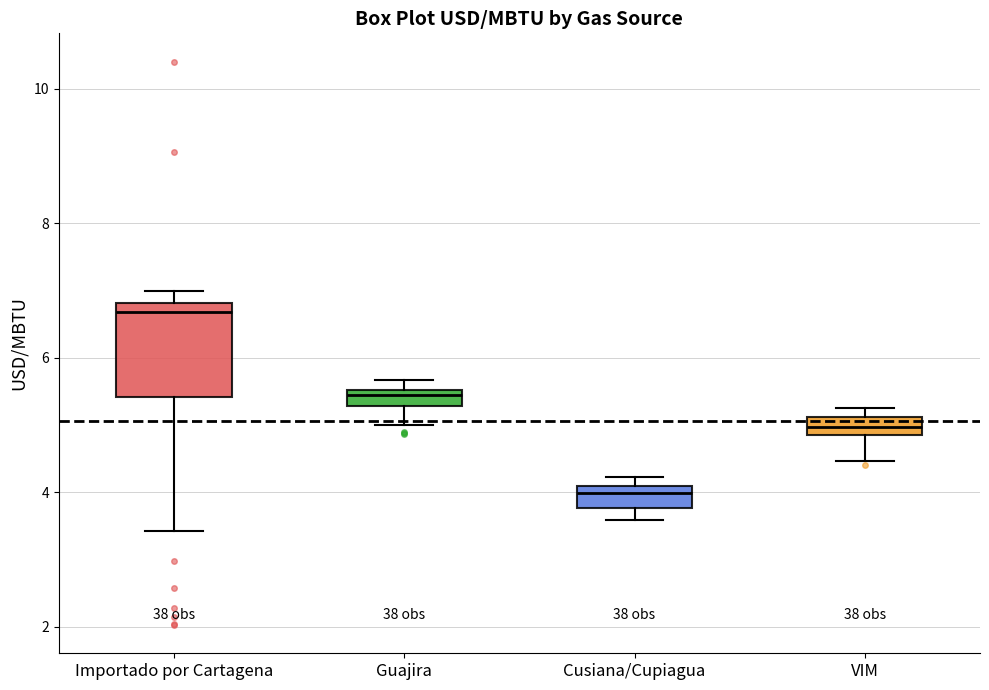

Comparing the boxes themselves (not the whiskers), which one is the tallest?

Importado por Cartagena